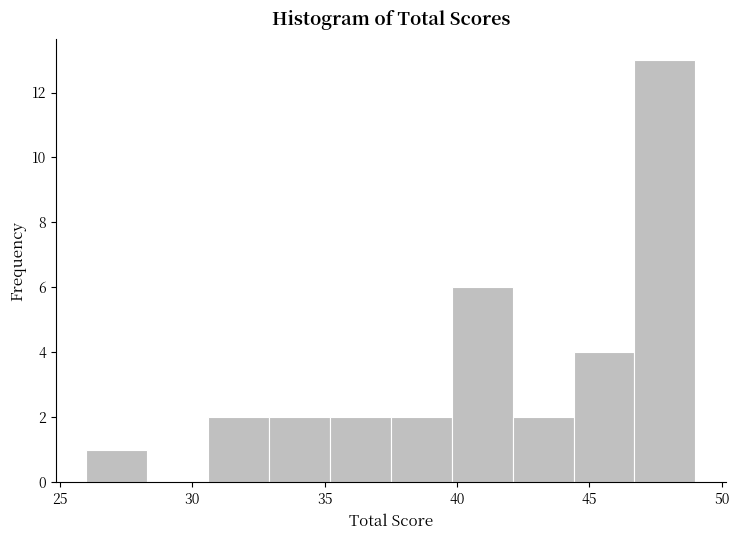

Reading left to right, list every bar in this chart as the range it spans on the x-axis followed by its height. Neither the bar edges nor the heights are printed on the chart, so give them approximately, as read against the axes.

26.0 to 28.3: 1
28.3 to 30.6: 0
30.6 to 32.9: 2
32.9 to 35.2: 2
35.2 to 37.5: 2
37.5 to 39.8: 2
39.8 to 42.1: 6
42.1 to 44.4: 2
44.4 to 46.7: 4
46.7 to 49.0: 13